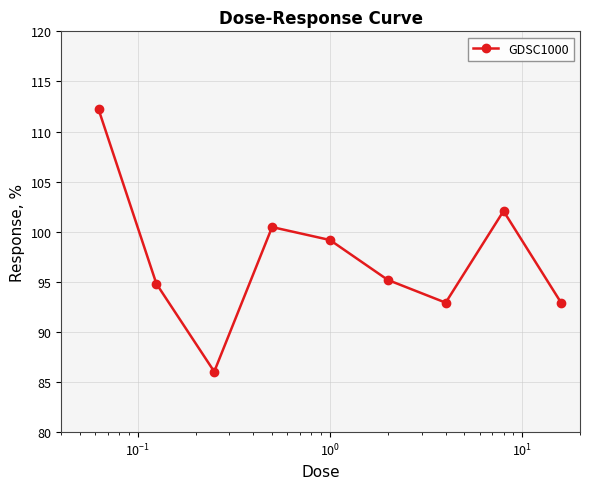

What is the average value?

97.3